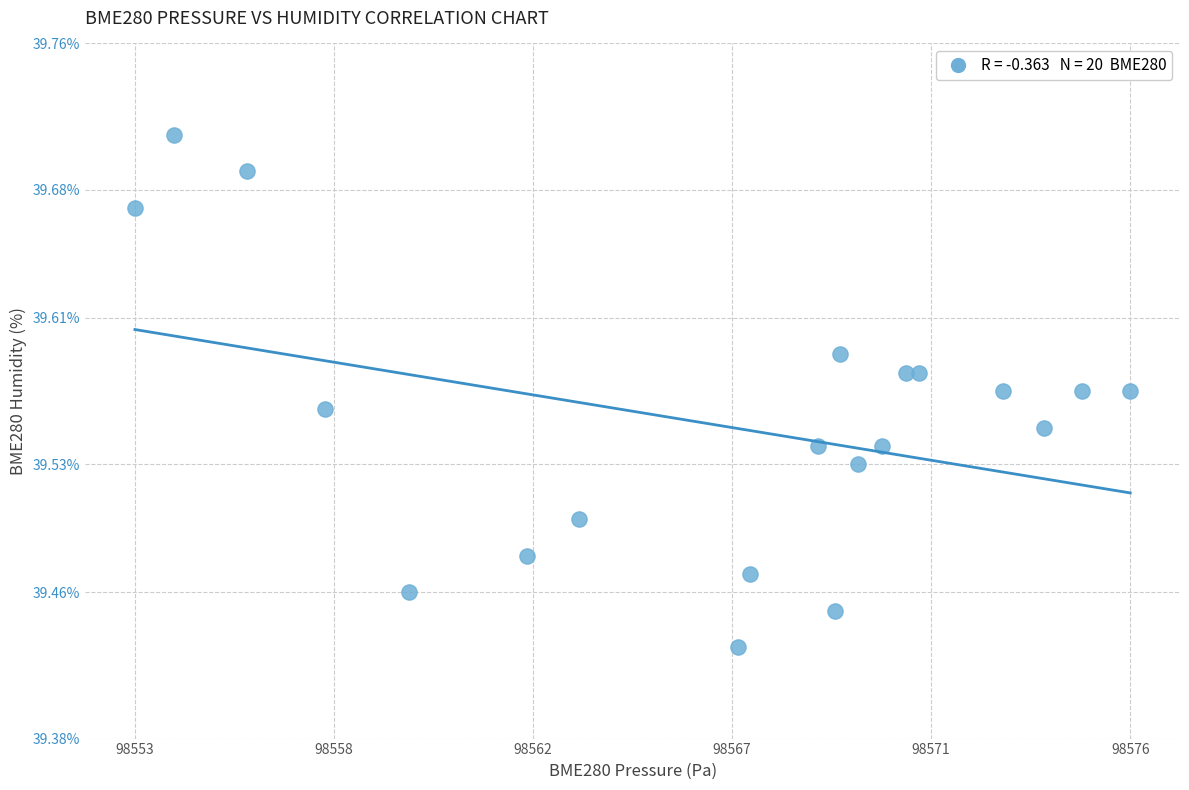

What is the range of Y values (max minus min)?

0.3